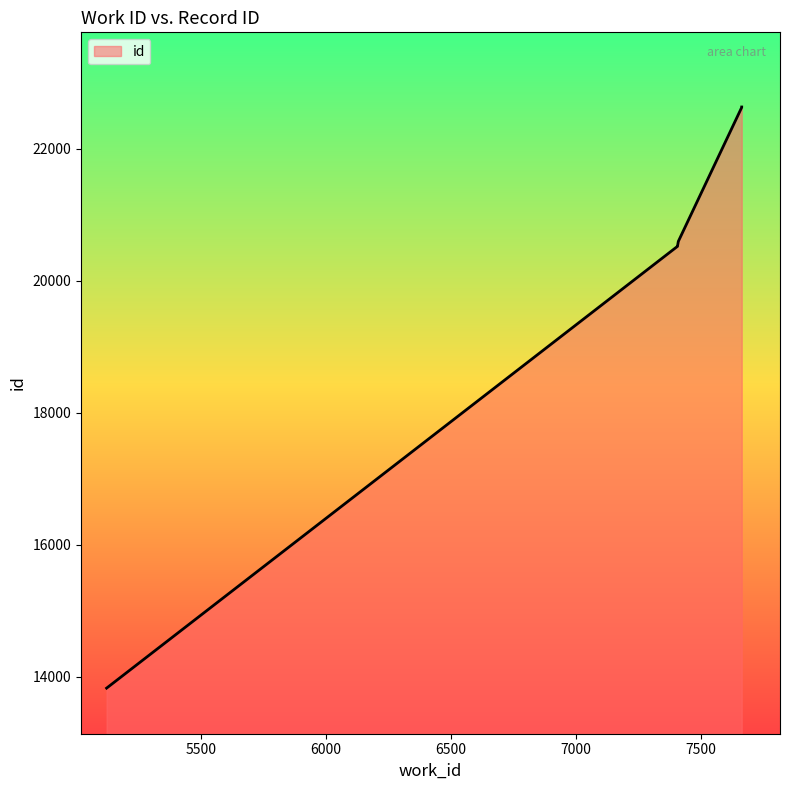

What is the value of the 2nd point from the left?

20521